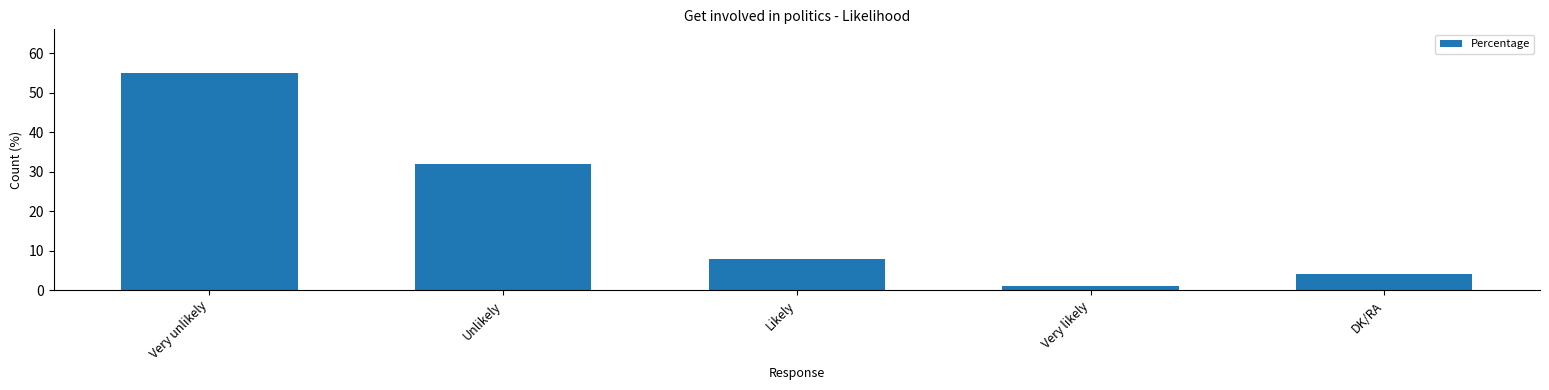

List the labels in order of value, largest first.

Very unlikely, Unlikely, Likely, DK/RA, Very likely